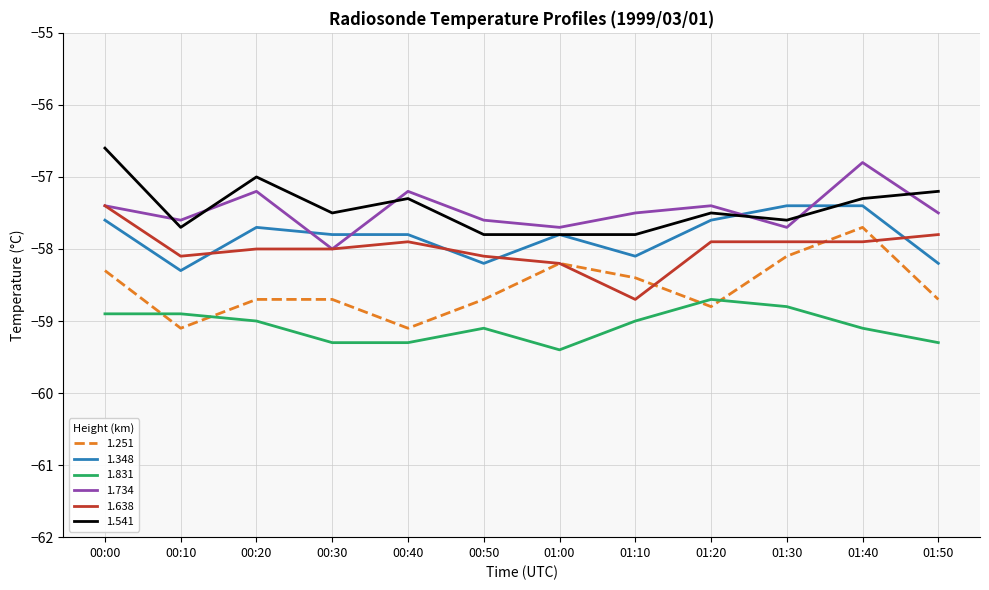

What position from the right is 00:50?

7